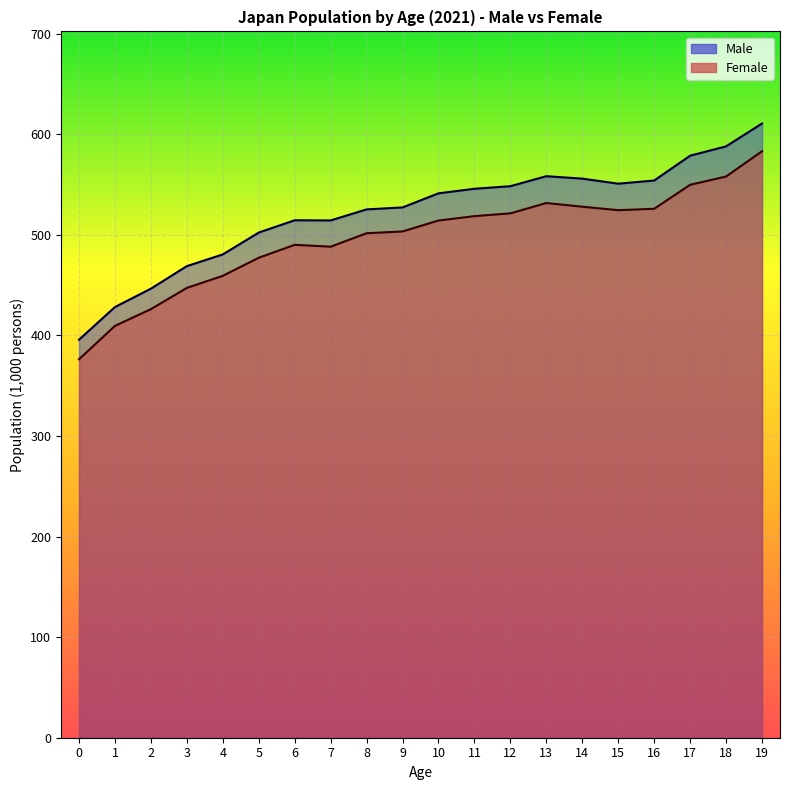

List the series in order of their overall mean, highest first.

Male, Female